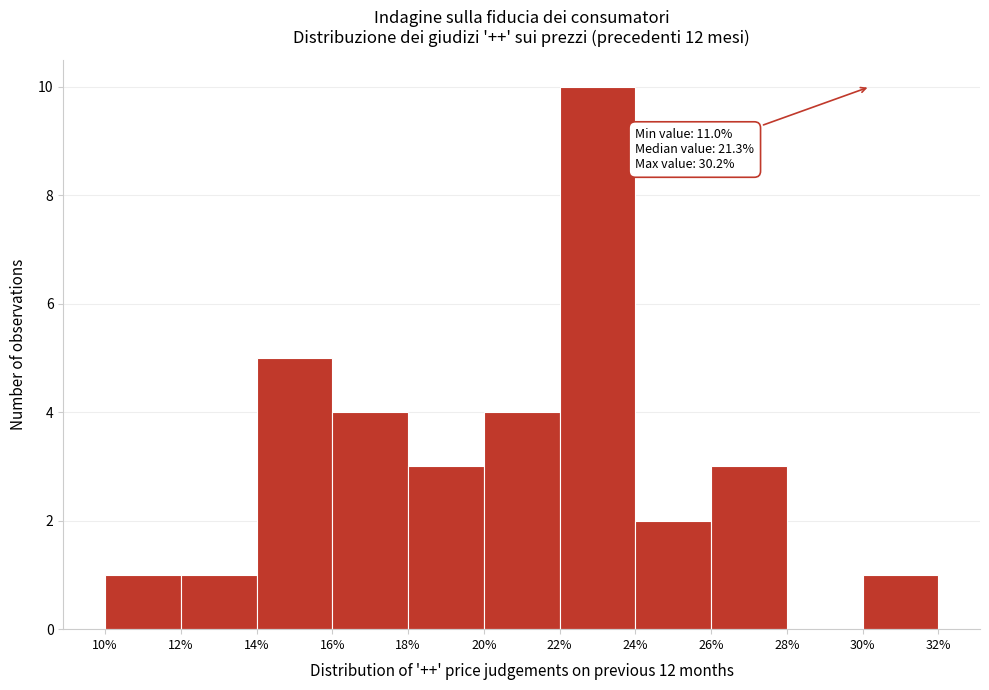

Which range on the x-axis has the tallest bar?

22% to 24%